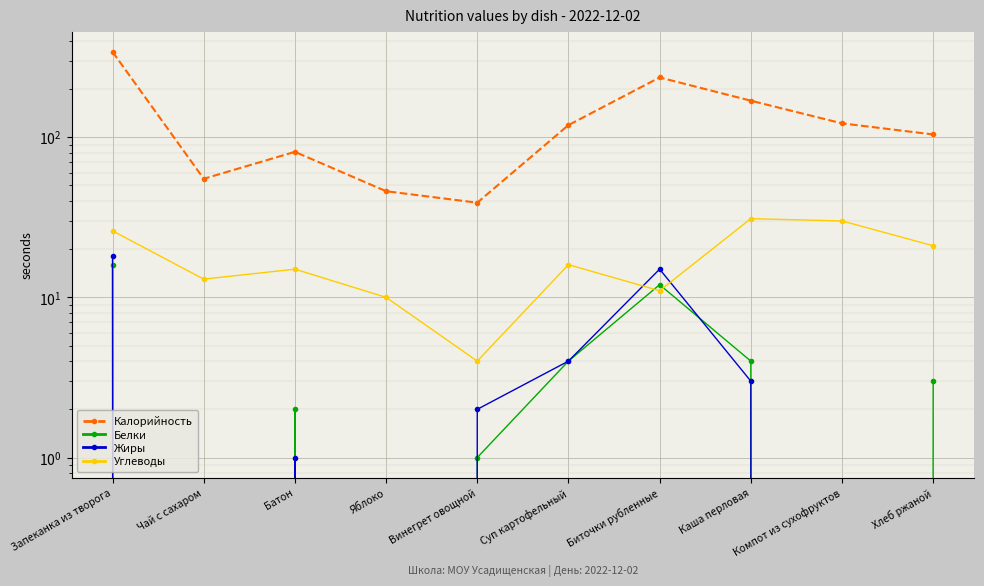

What is the average value of the Жиры series?

4